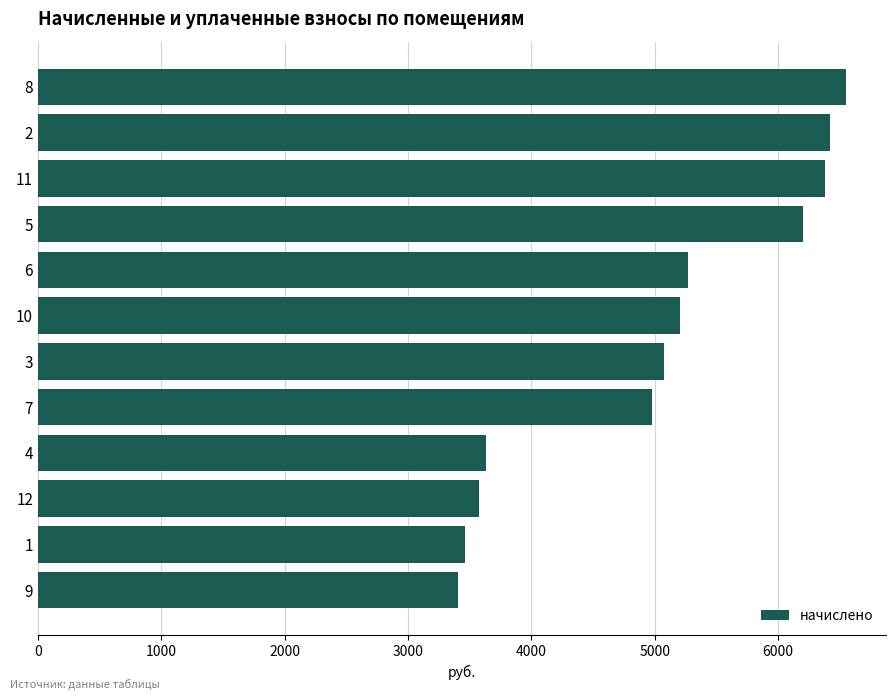

What is the ratio of the value at 2 to the value at 9?

1.9